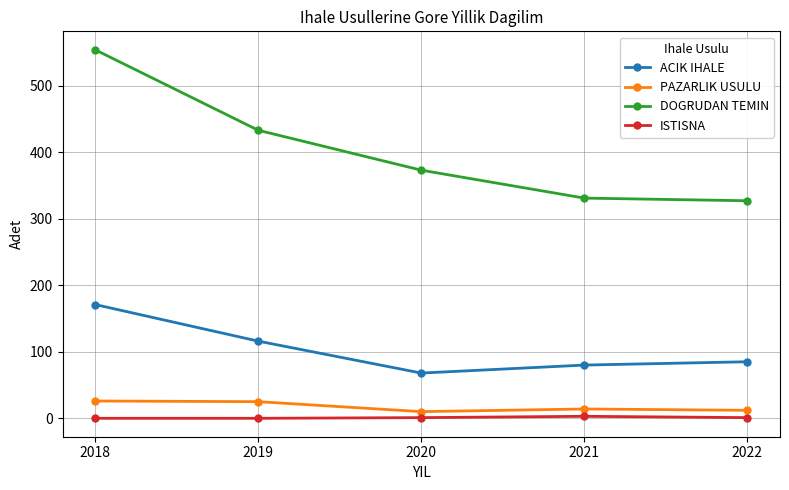

List the series in order of their peak value, highest first.

DOGRUDAN TEMIN, ACIK IHALE, PAZARLIK USULU, ISTISNA